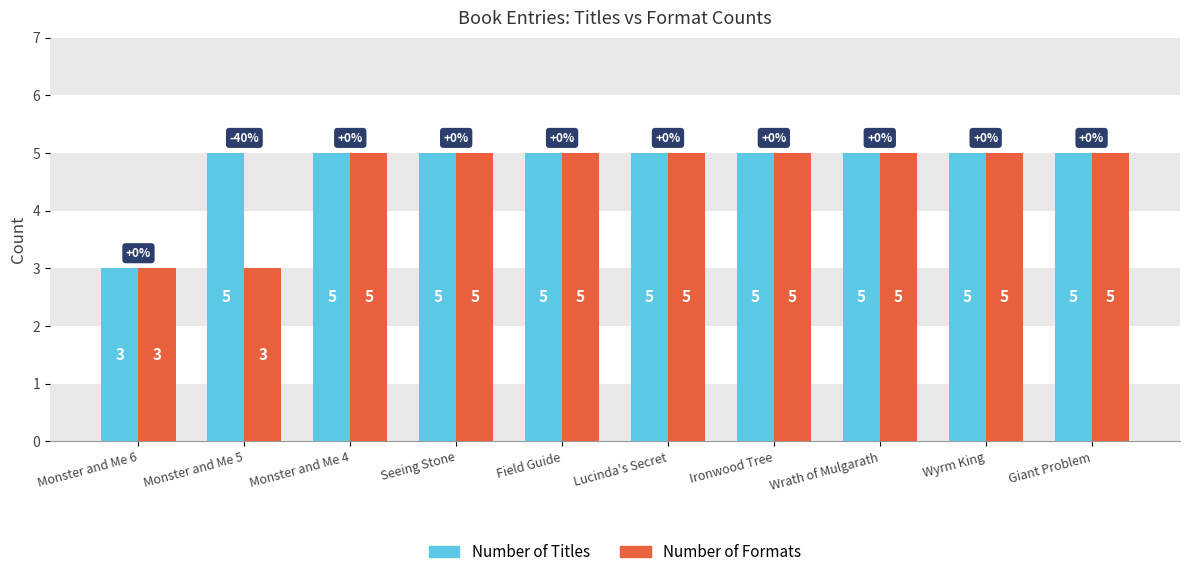

Count the Number of Titles values in the range 5 to 6.

9